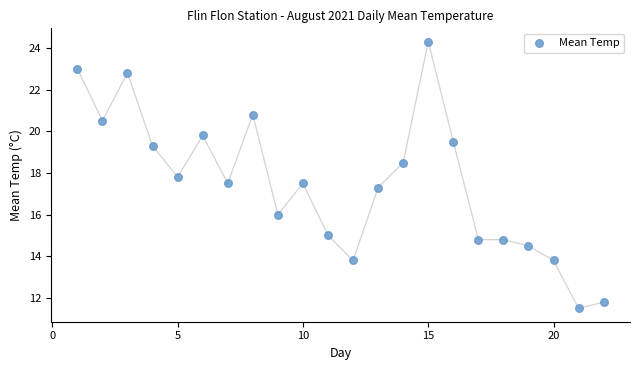

What Y value in the scatter plot is closest to 17?

17.3